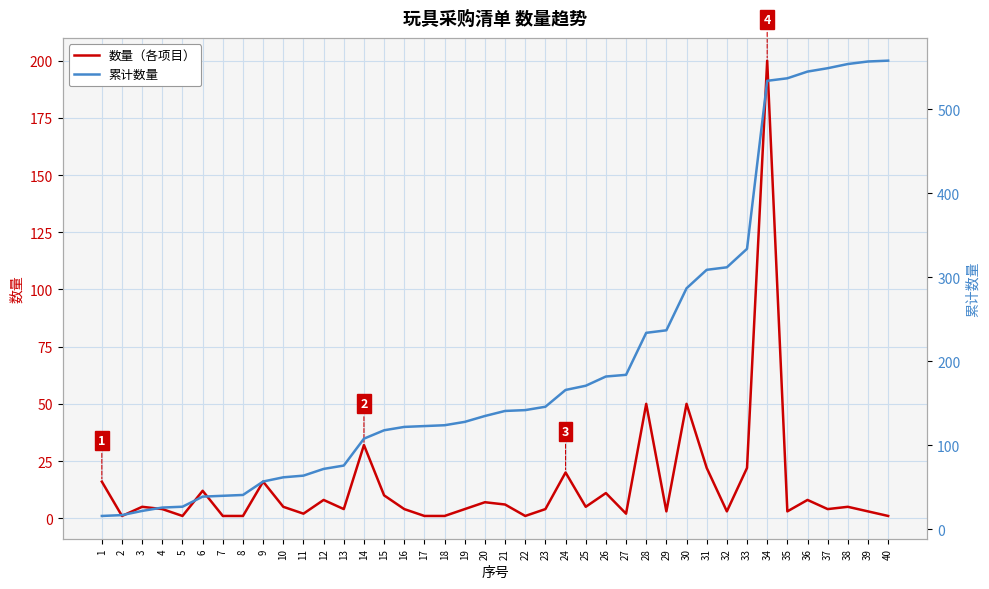

Reading left to right, what are all the values shown in this chart?

数量（各项目）: 16	1	5	4	1	12	1	1	16	5	2	8	4	32	10	4	1	1	4	7	6	1	4	20	5	11	2	50	3	50	22	3	22	200	3	8	4	5	3	1
累计数量: 16	17	22	26	27	39	40	41	57	62	64	72	76	108	118	122	123	124	128	135	141	142	146	166	171	182	184	234	237	287	309	312	334	534	537	545	549	554	557	558